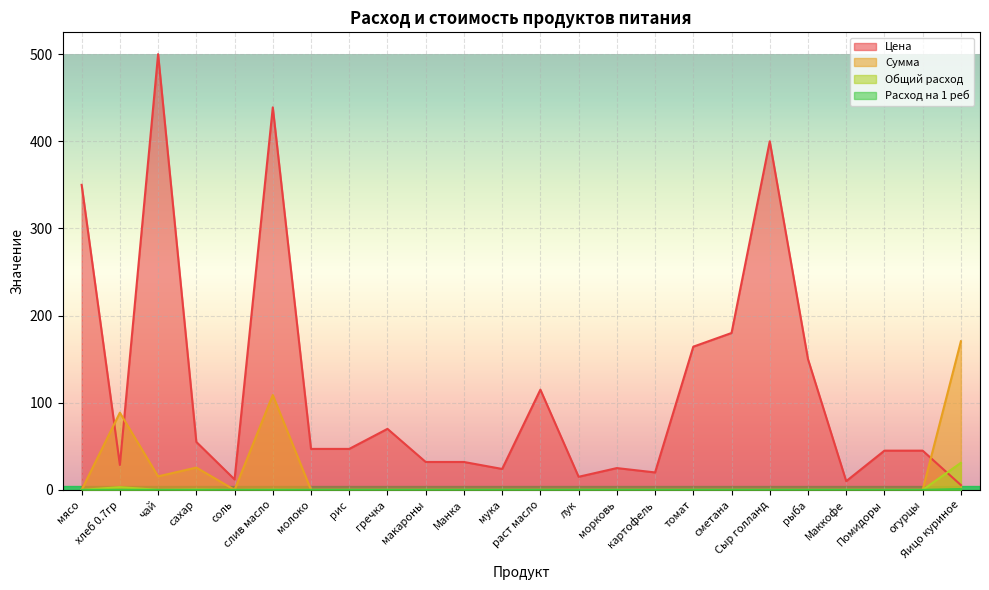

What is the label of the 11th point from the right?

лук